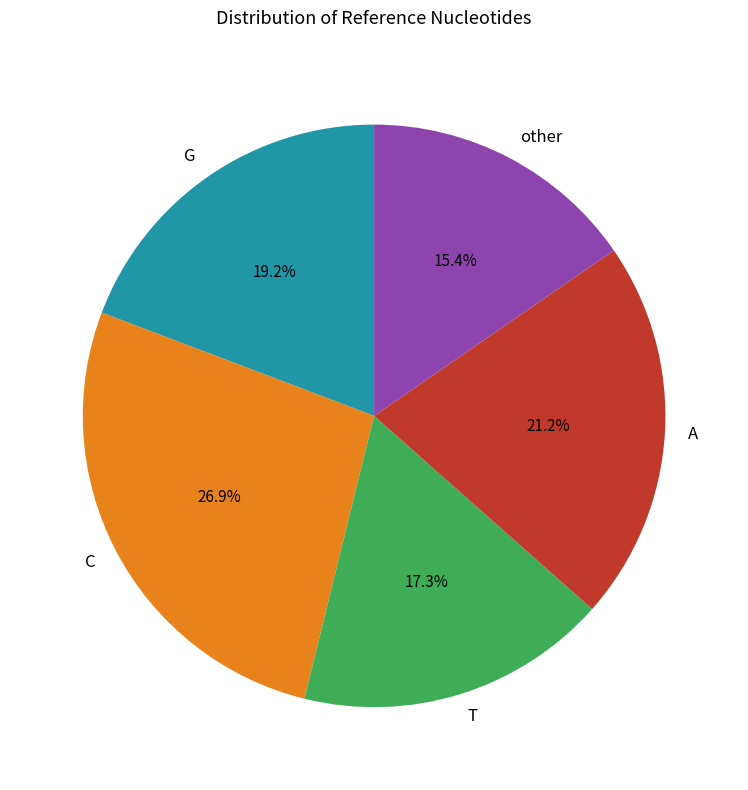

What is the smallest slice in the pie chart?

other